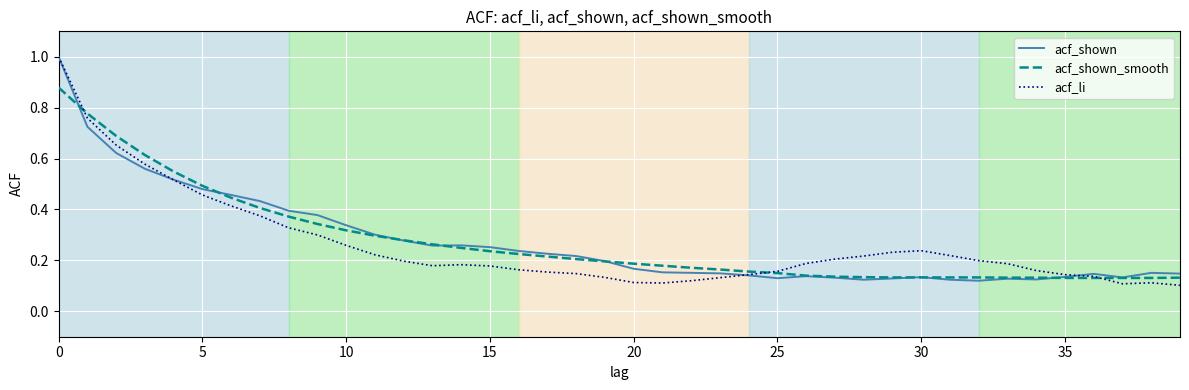

What is the highest value of the acf_li series?

1.0